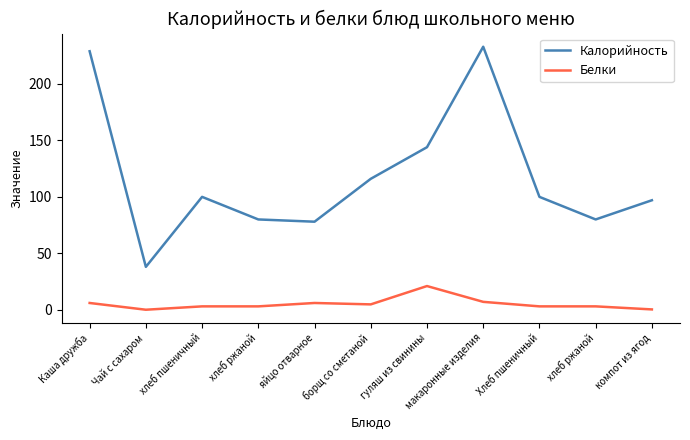

Rank the series by their maximum value, from highest to lowest.

Калорийность, Белки